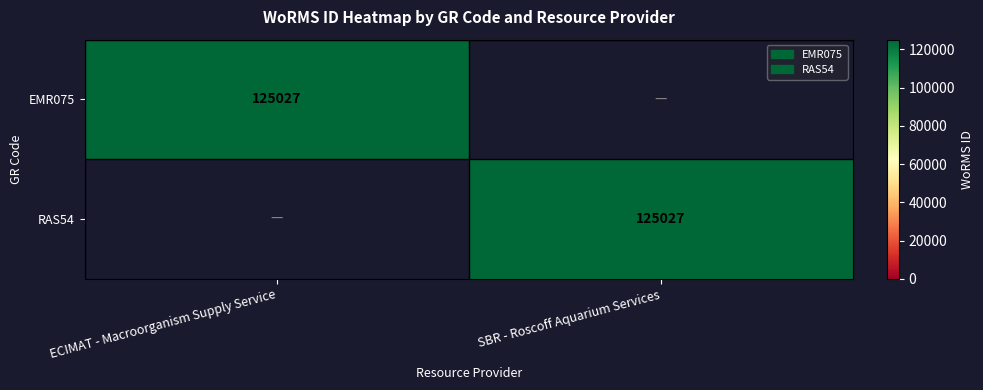

The value of EMR075 at ECIMAT - Macroorganism Supply Service is 165751. True or false?

False